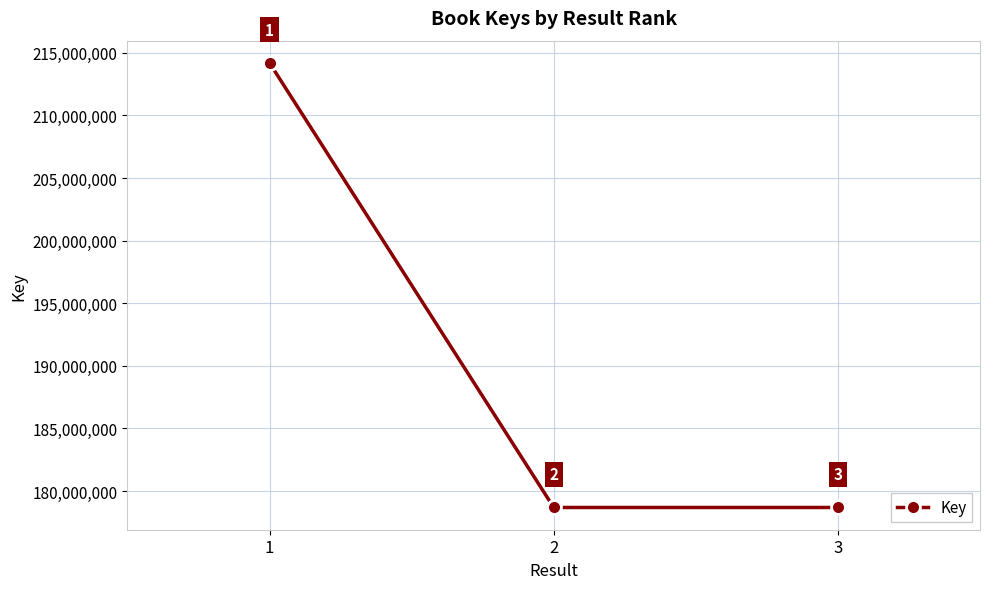

Reading right to left, transcribe all the data shown in this chart.

3=178688500	2=178688539	1=214193845